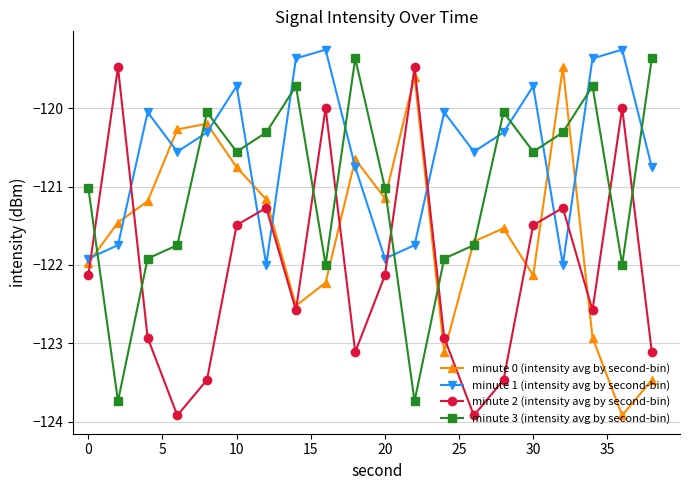

What is the smallest value displayed?

-123.9